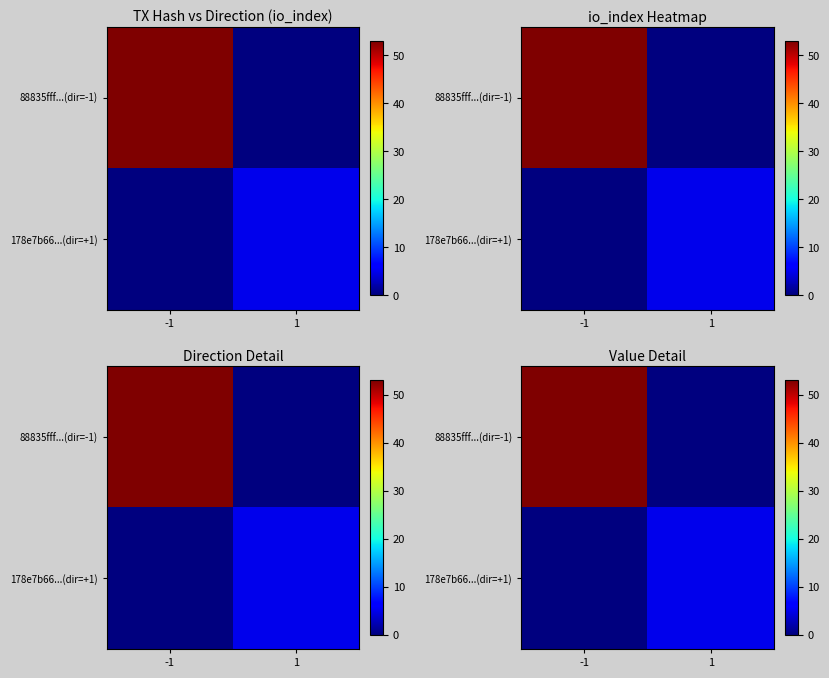

Which series changed the most between -1 and 1?

88835fff...(dir=-1)